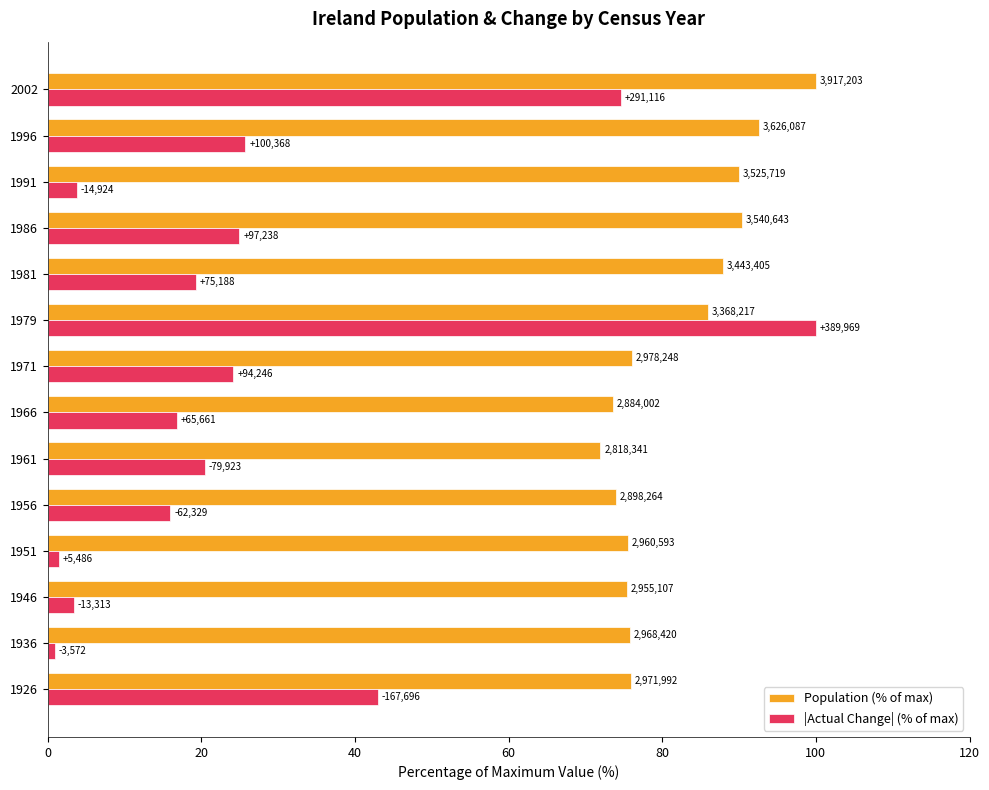

What are all the series names shown in the legend?

Population (% of max), |Actual Change| (% of max)